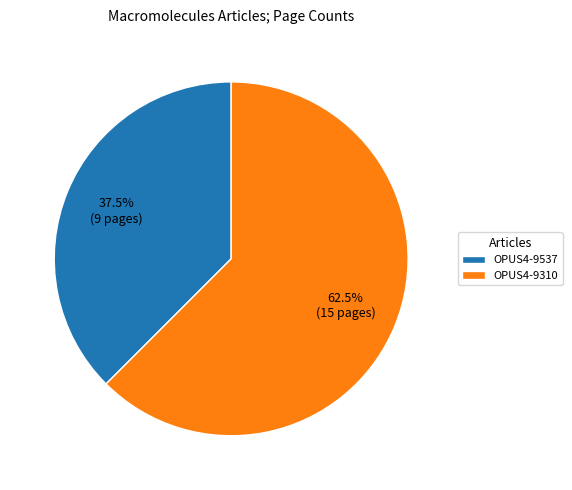

Is there a majority slice in this chart?

Yes